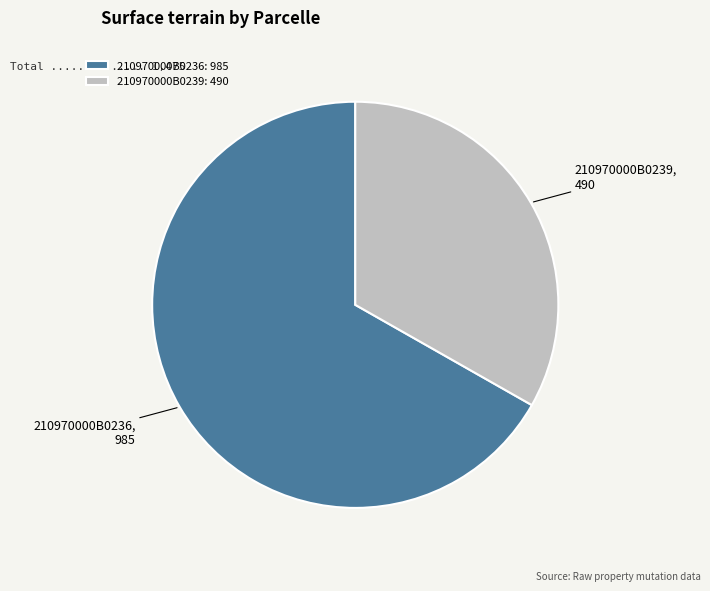

Do 210970000B0236 and 210970000B0239 together represent more than half of the pie?

Yes